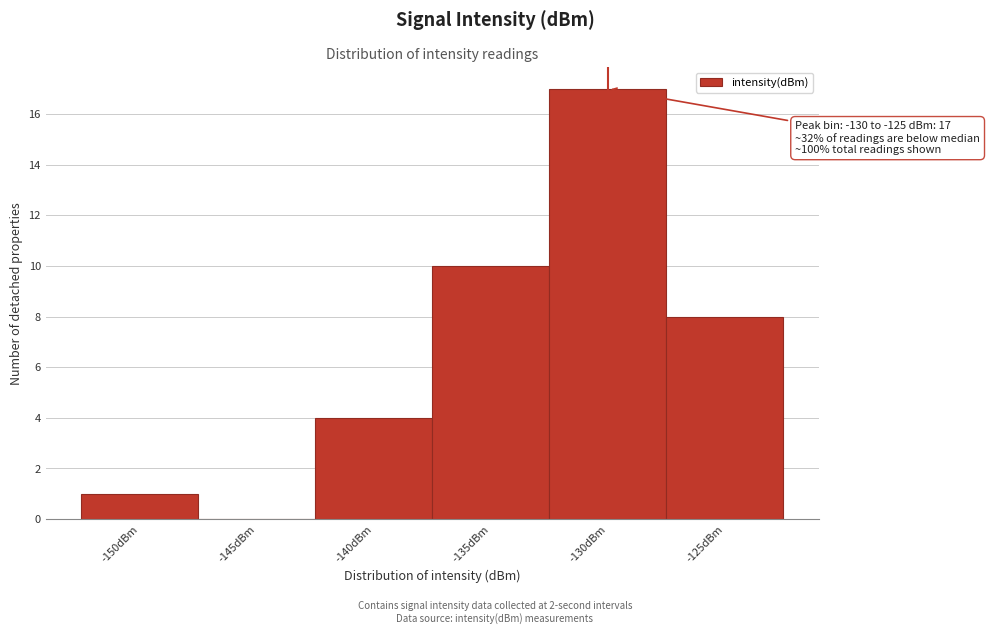

Reading left to right, what are all the values shown in this chart?

-150dBm=1	-145dBm=0	-140dBm=4	-135dBm=10	-130dBm=17	-125dBm=8